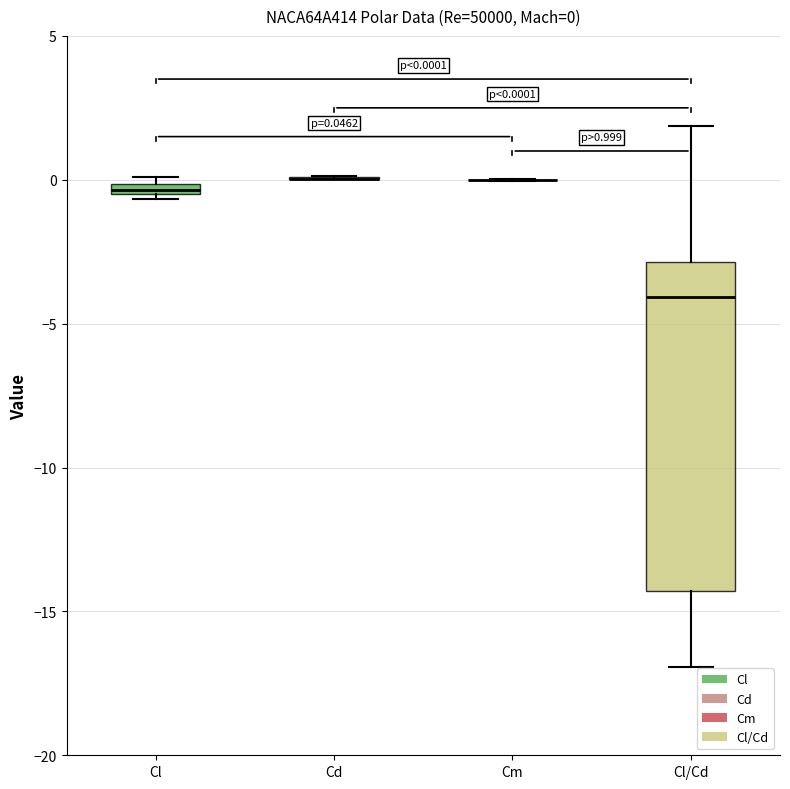

Comparing the boxes themselves (not the whiskers), which one is the tallest?

Cl/Cd